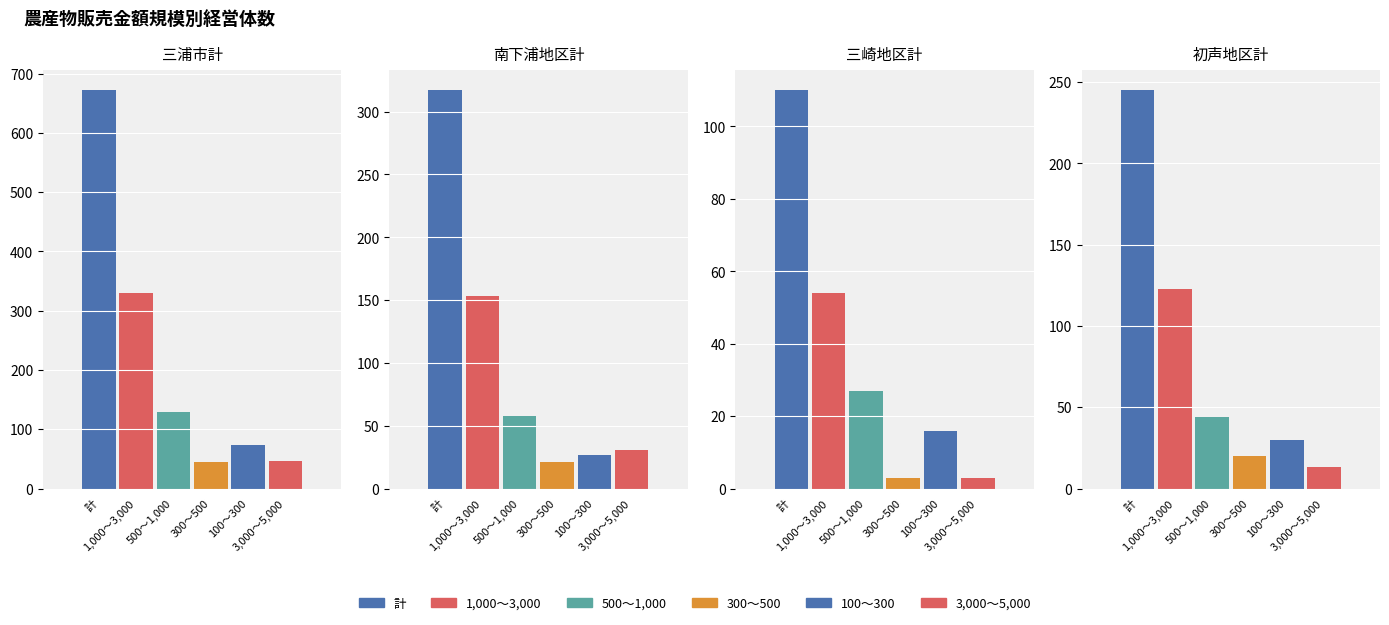

Reading left to right, list all the values displayed in this chart.

計: 三浦市計=672	南下浦地区計=317	三崎地区計=110	初声地区計=245
1,000～3,000: 三浦市計=330	南下浦地区計=153	三崎地区計=54	初声地区計=123
500～1,000: 三浦市計=129	南下浦地区計=58	三崎地区計=27	初声地区計=44
300～500: 三浦市計=44	南下浦地区計=21	三崎地区計=3	初声地区計=20
100～300: 三浦市計=73	南下浦地区計=27	三崎地区計=16	初声地区計=30
3,000～5,000: 三浦市計=47	南下浦地区計=31	三崎地区計=3	初声地区計=13